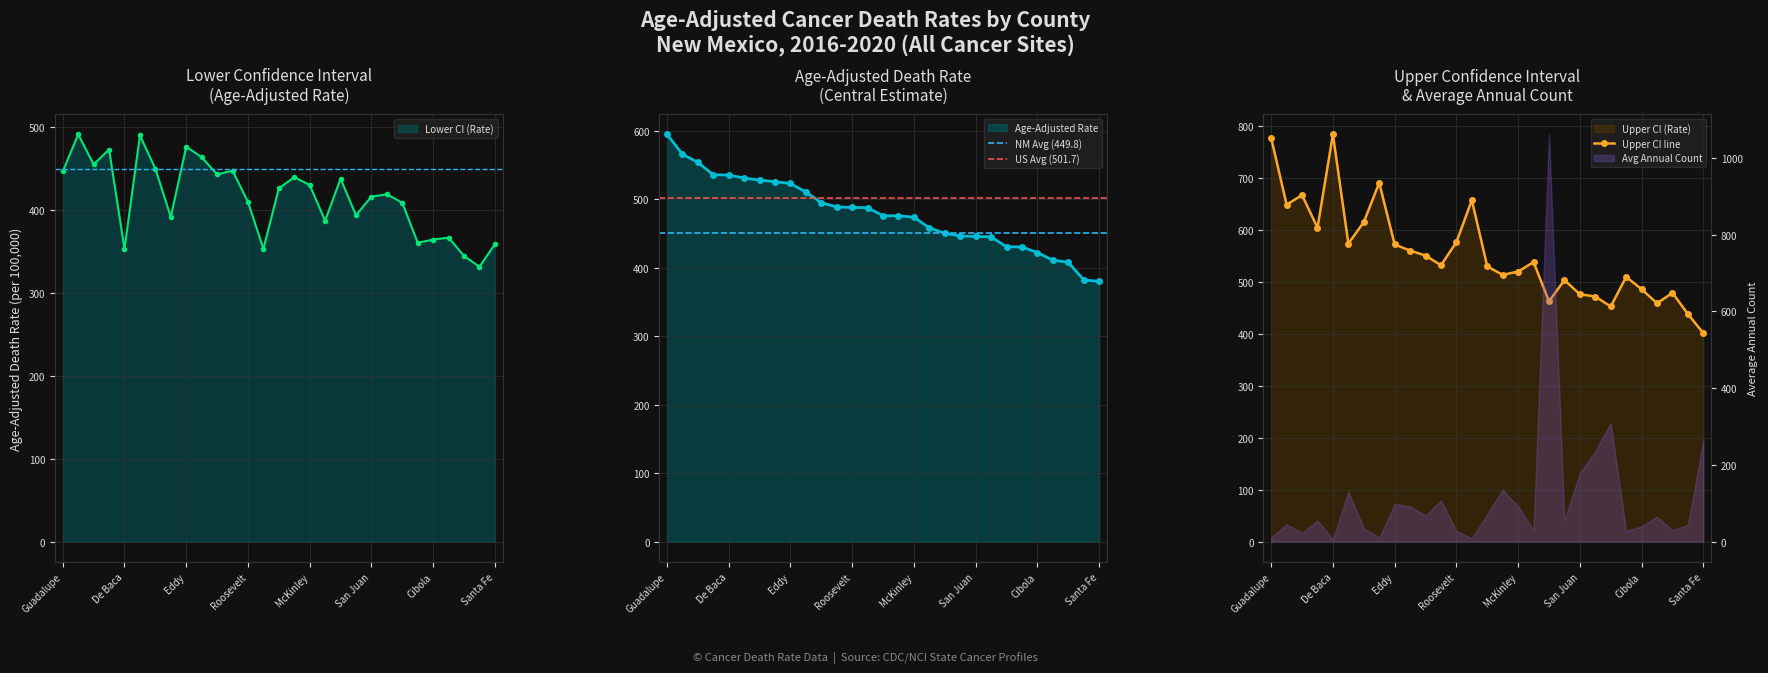

In upper_ci, how many points are higher than both neighbors (excluding endpoints)?

8